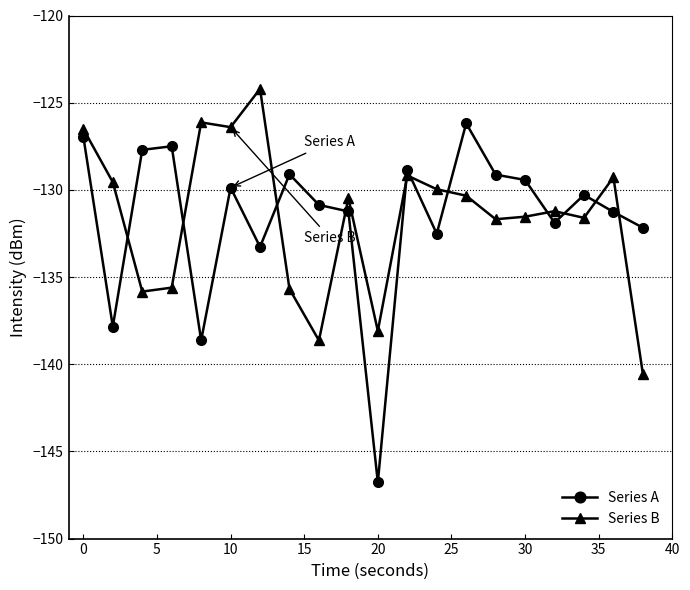

What is the maximum value for Series A?

-126.2